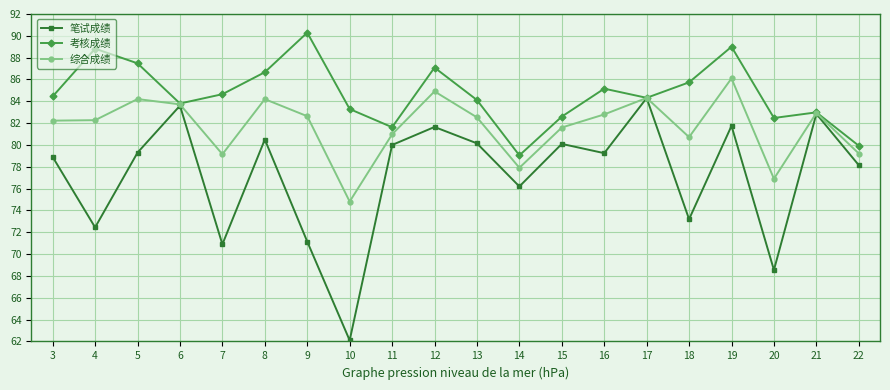

True or false: 综合成绩 has a value of 20.5 at 3.

False